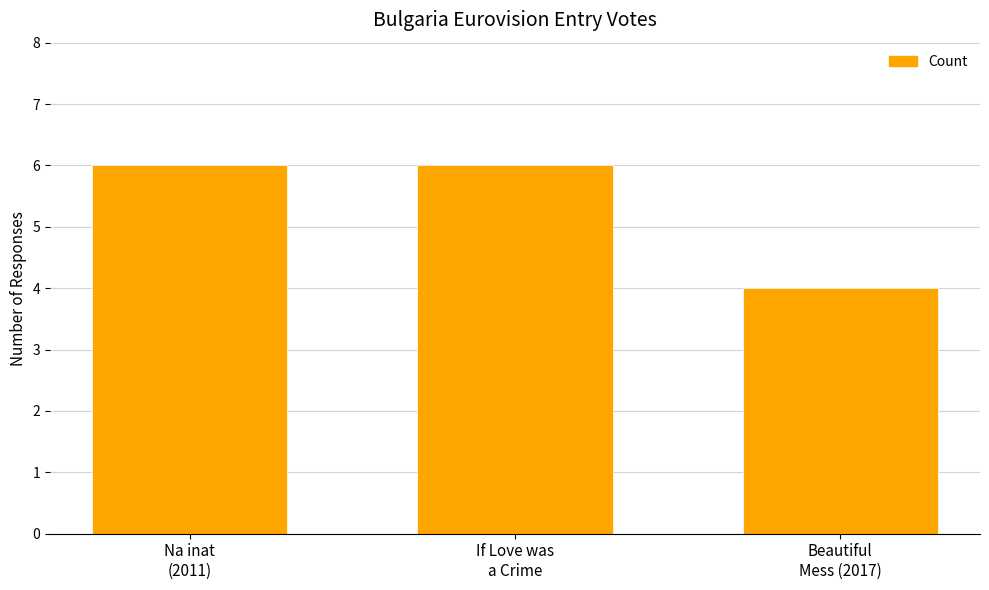

Reading left to right, list all the values displayed in this chart.

6	6	4